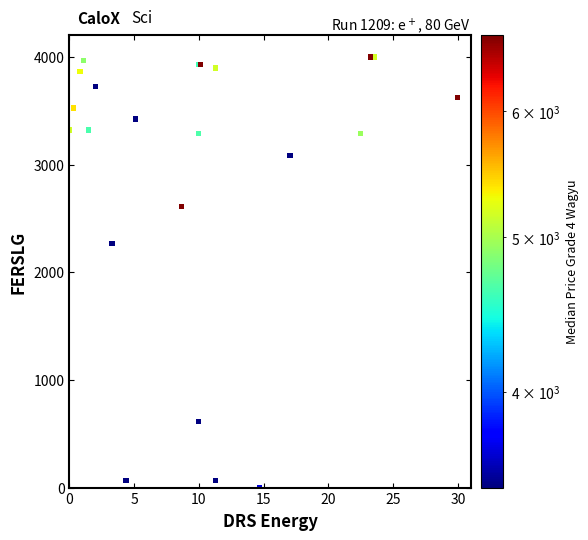

What Y value in the scatter plot is closest to 2000?

2271.2